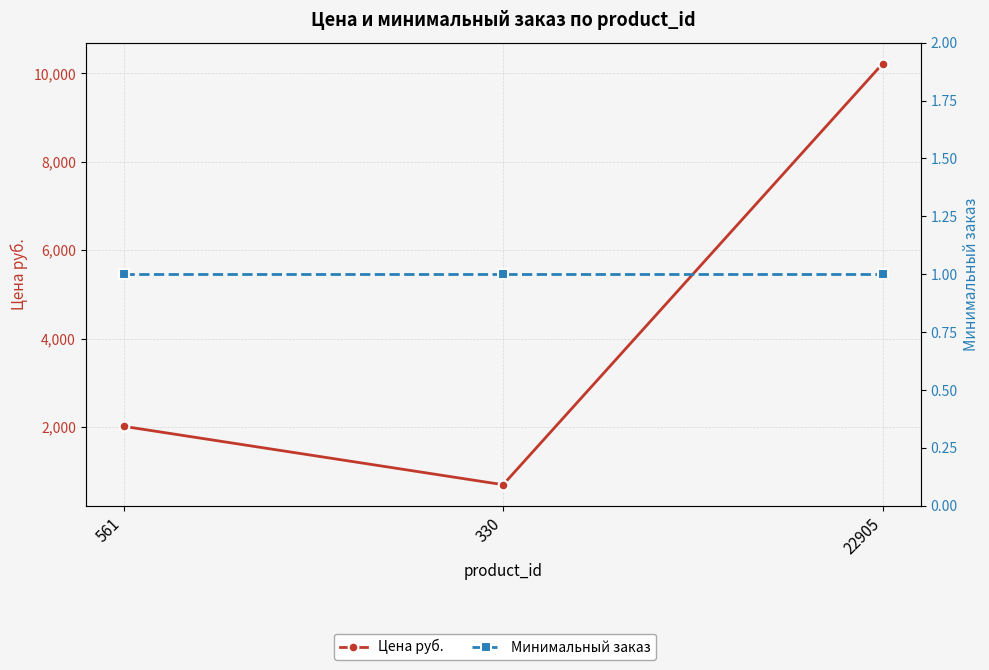

What are all the series names shown in the legend?

Цена руб., Минимальный заказ